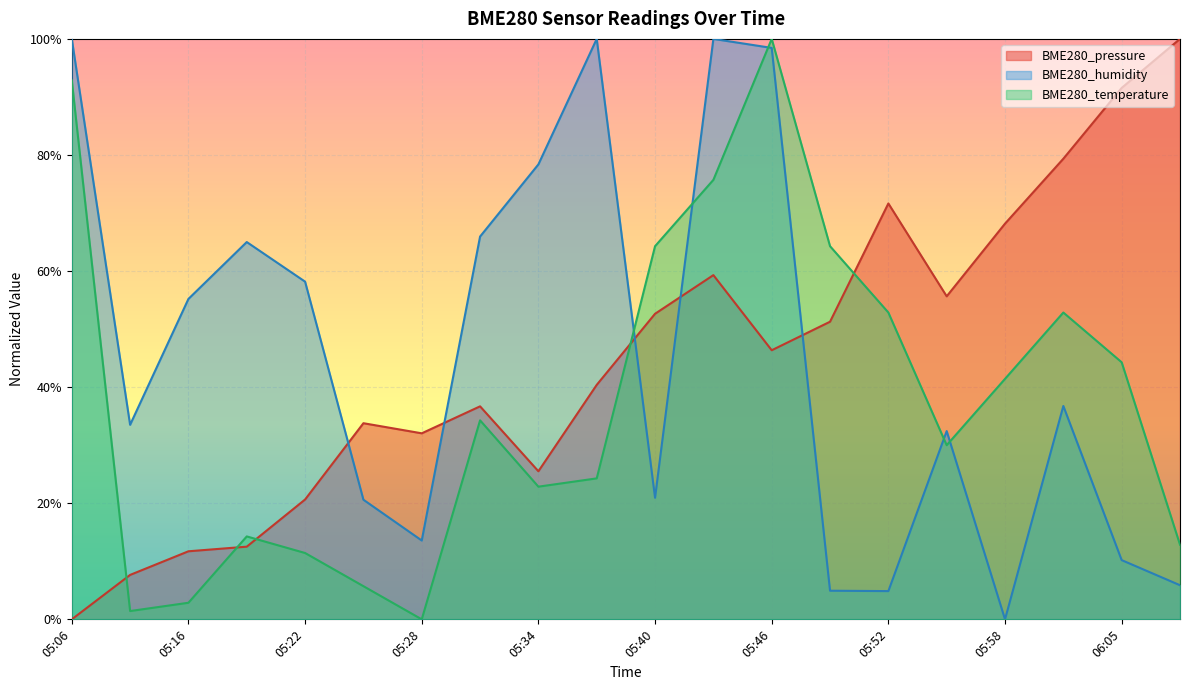

What is the difference between the second highest and minimum values in the BME280_pressure series?

0.9